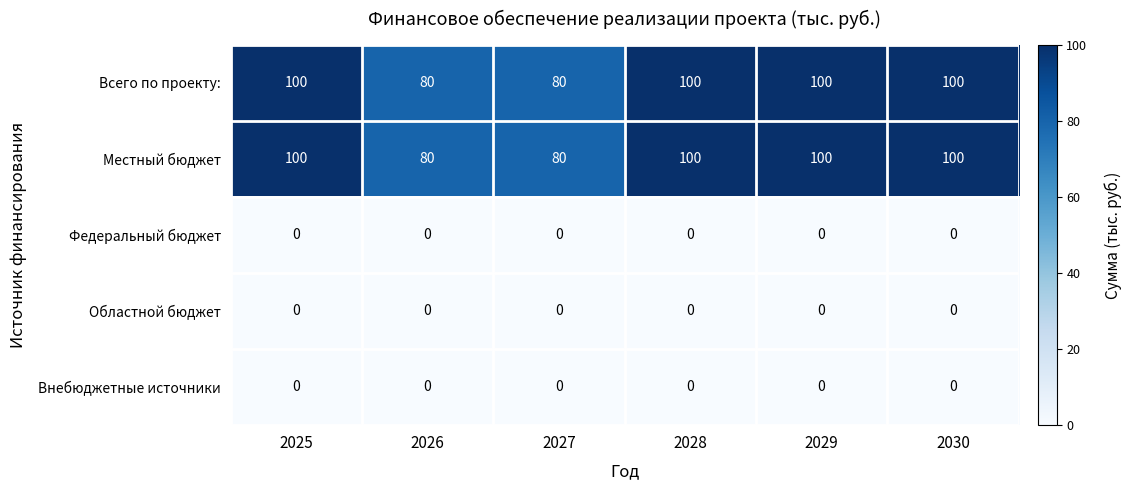

What is the maximum value shown in the chart?

100